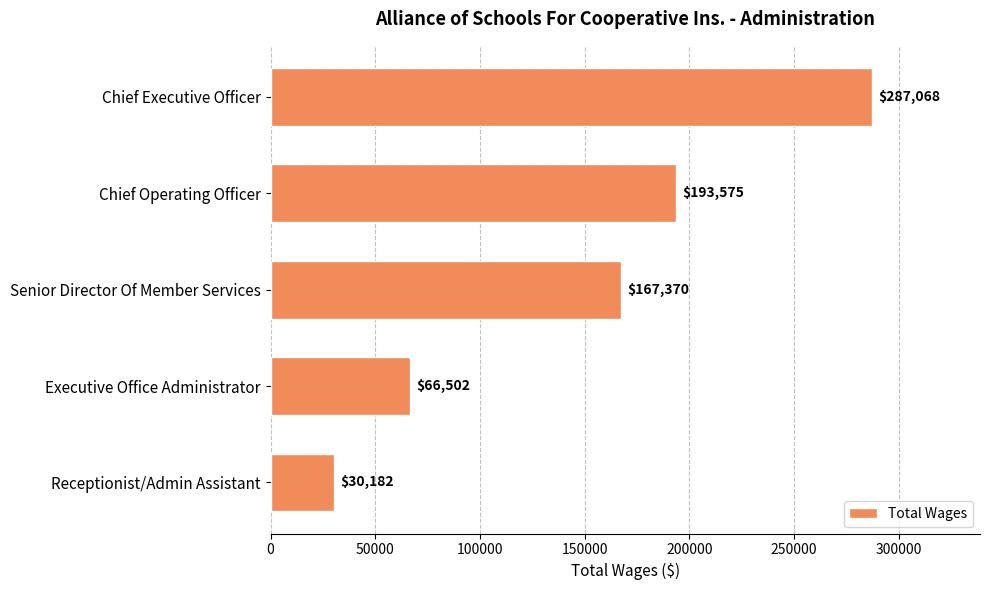

Is it true that the value at Chief Operating Officer is 193575?

True